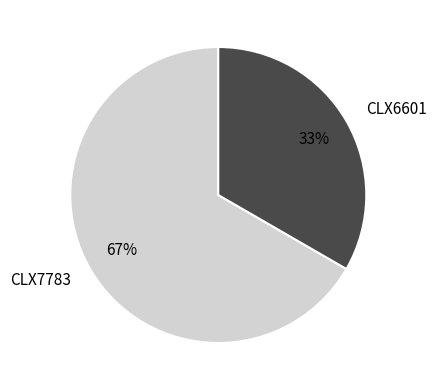

True or false: CLX6601 accounts for 40% of the total.

False